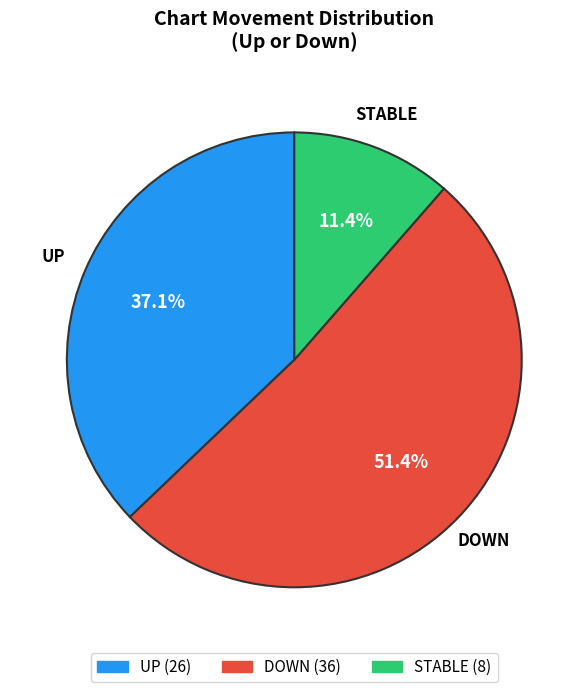

Count the number of slices in the pie.

3